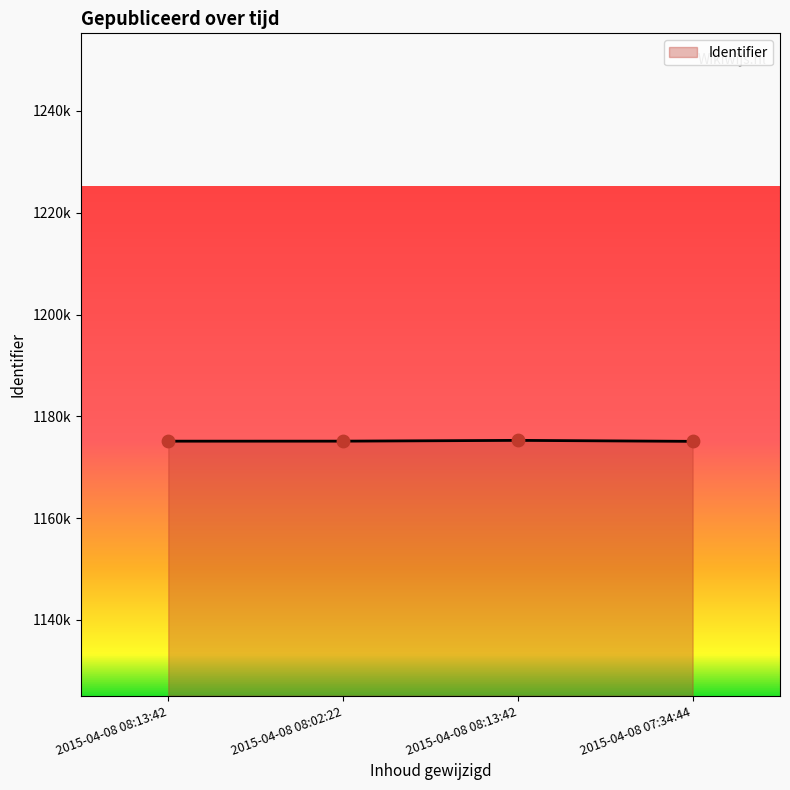

Is this an area chart (filled region under the line)?

Yes